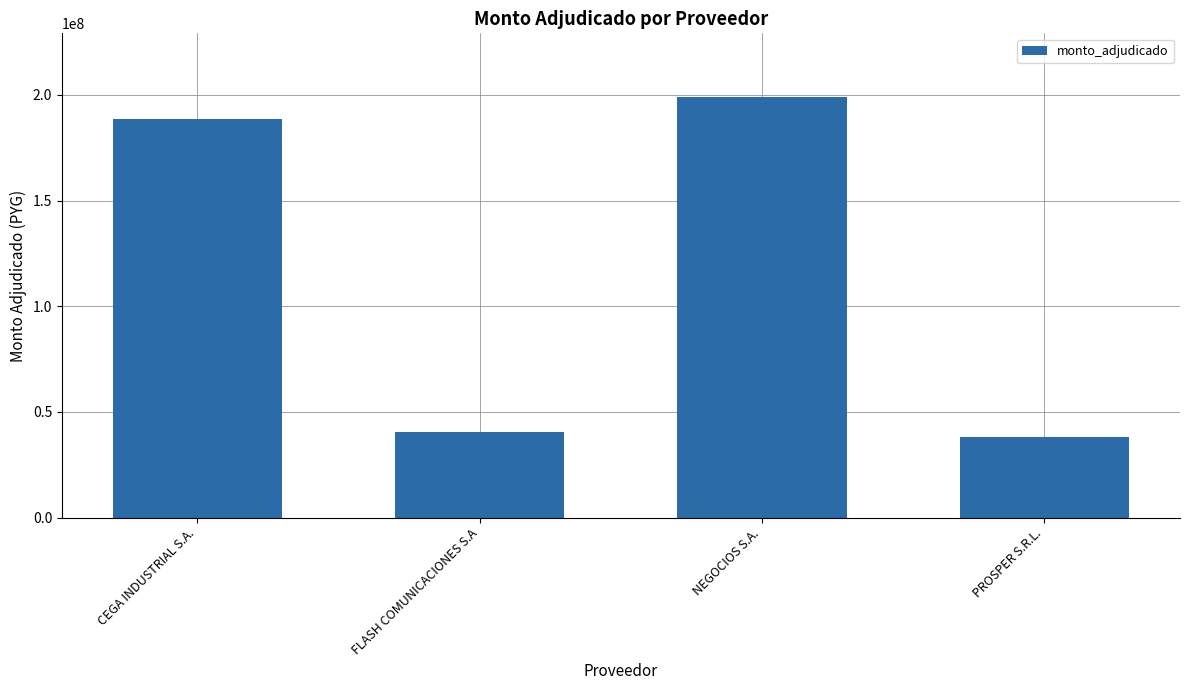

How many series are shown in this chart?

1